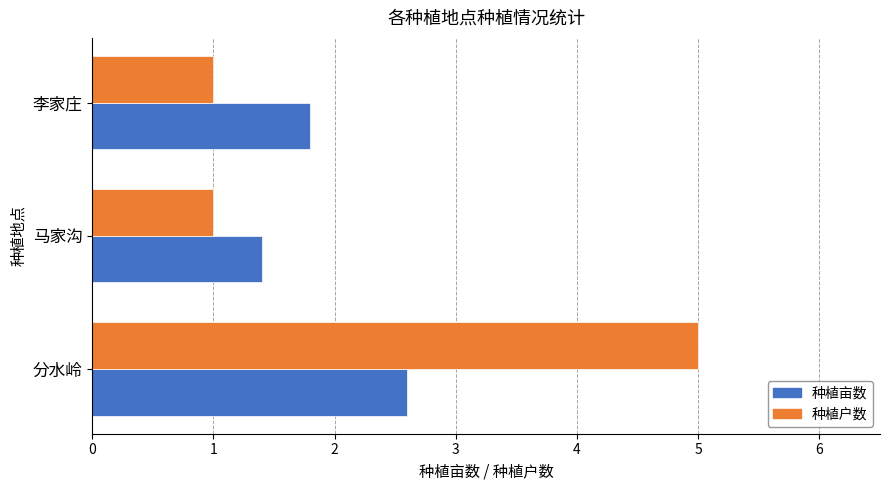

What is the average value of the 种植亩数 series?

1.9